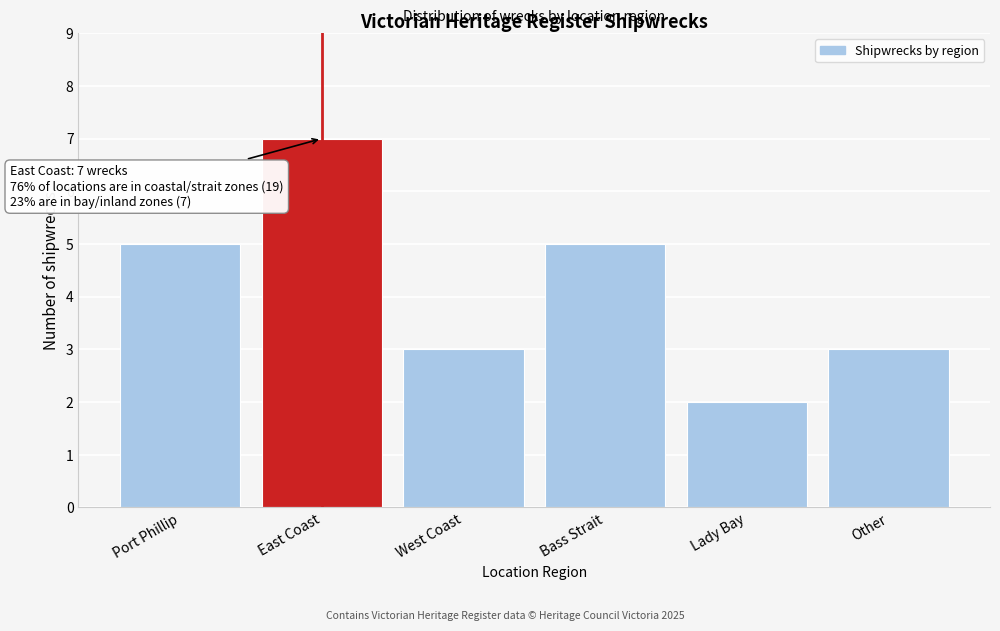

Reading left to right, transcribe all the data shown in this chart.

Port Phillip=5	East Coast=7	West Coast=3	Bass Strait=5	Lady Bay=2	Other=3